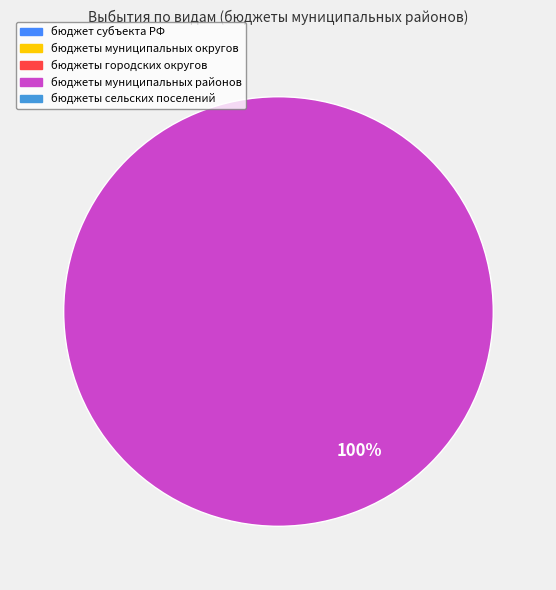

Count the number of slices in the pie.

1